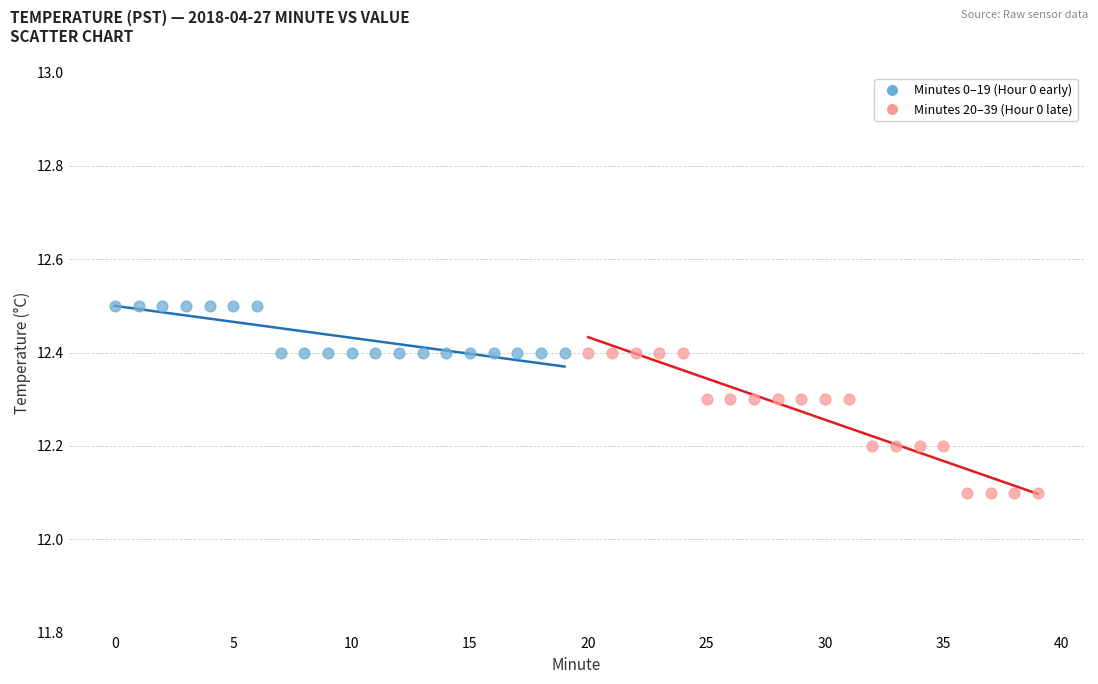

Which series contains the lowest Y value?

Minutes 20–39 (Hour 0 late)